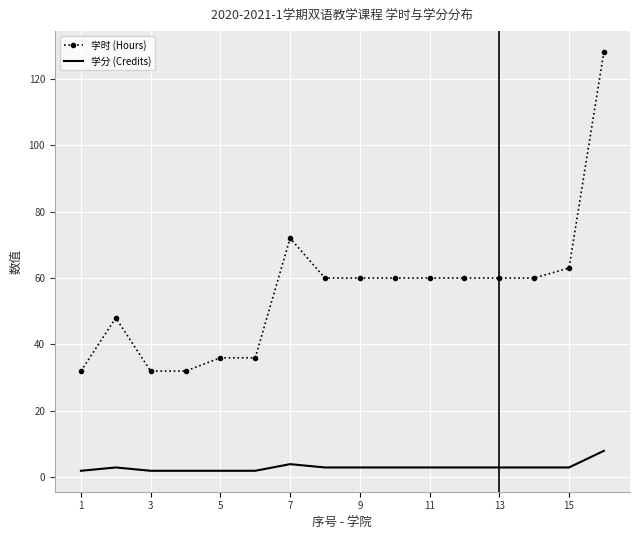

True or false: 学时 (Hours) and 学分 (Credits) intersect in this chart.

False